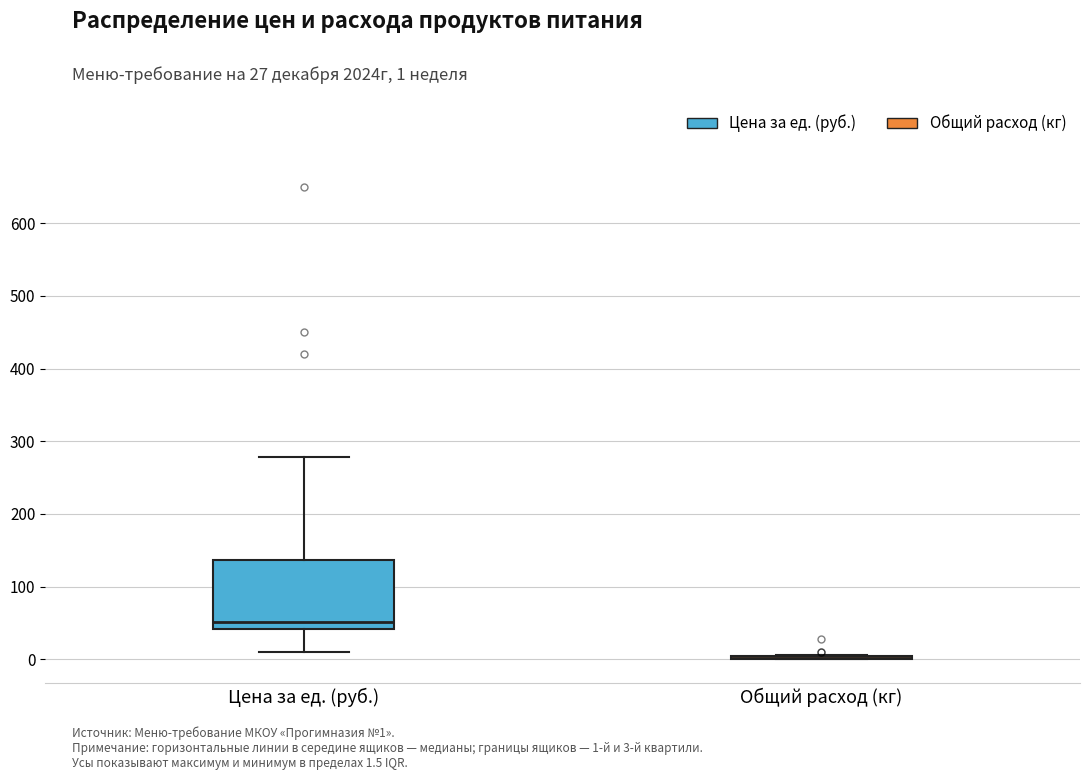

Reading left to right, read every box against the y-axis: the position of its median line, the range the box covers, and the ends of its whiskers. The values are not printed on the chart, so give them approximately, as read against the axis.

Цена за ед. (руб.): median 50, box 40 to 140, whiskers 10 to 280
Общий расход (кг): box collapsed to a line at 0, whiskers 0 to 10